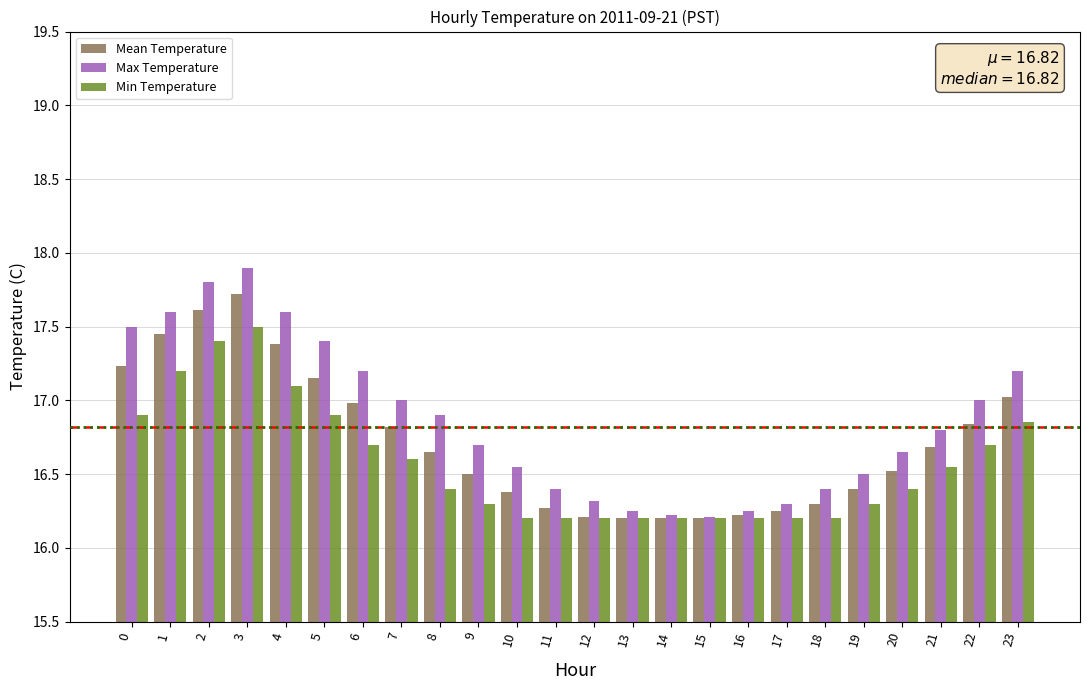

Which series has the widest spread of values?

Max Temperature